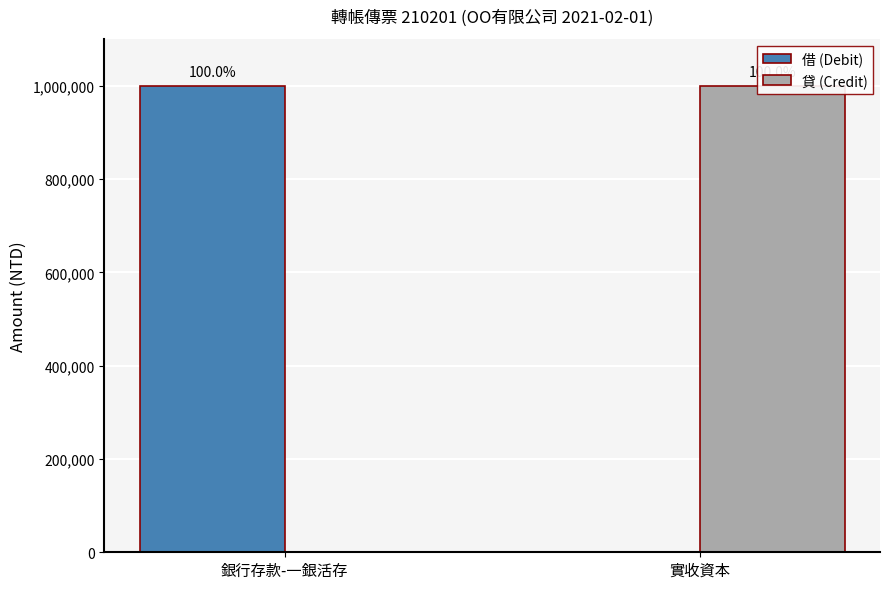

At which label is 借 (Debit) closest to 500000?

銀行存款-一銀活存